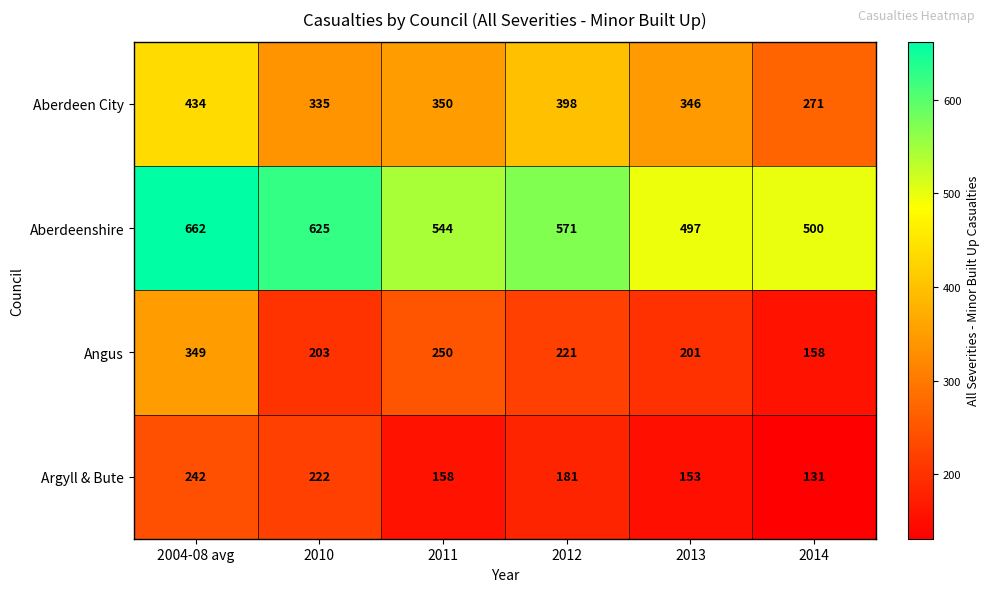

What is the minimum value shown in the chart?

131